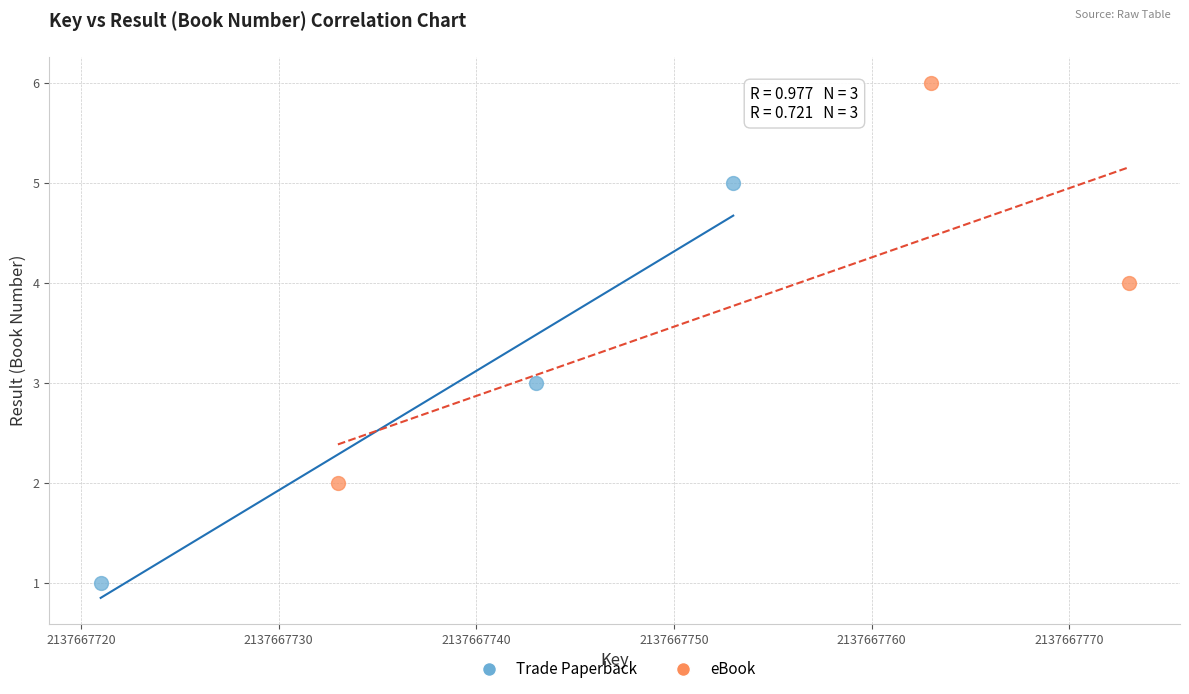

Which series contains the highest Y value?

eBook